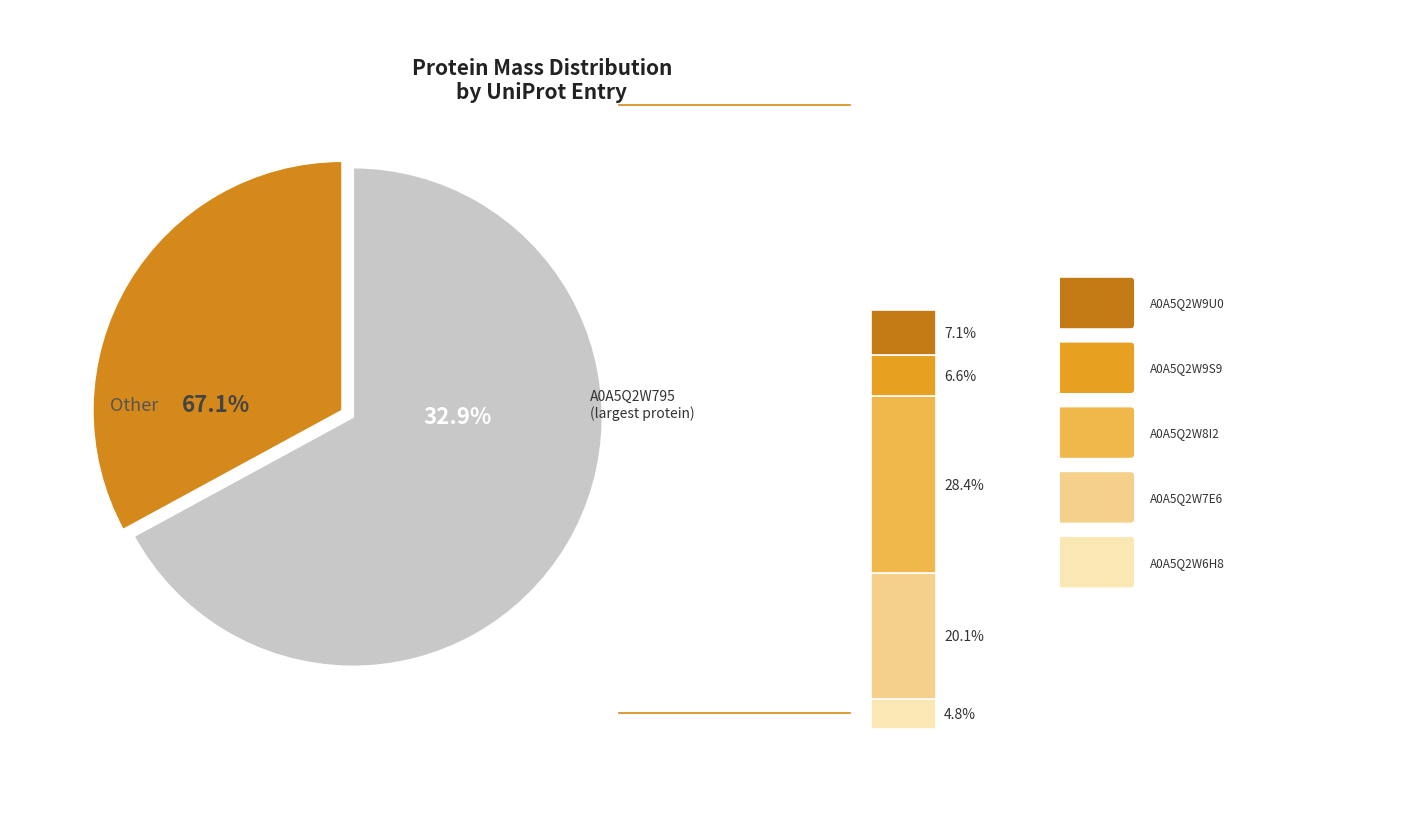

True or false: A0A5Q2W9S9 accounts for 21% of the total.

False